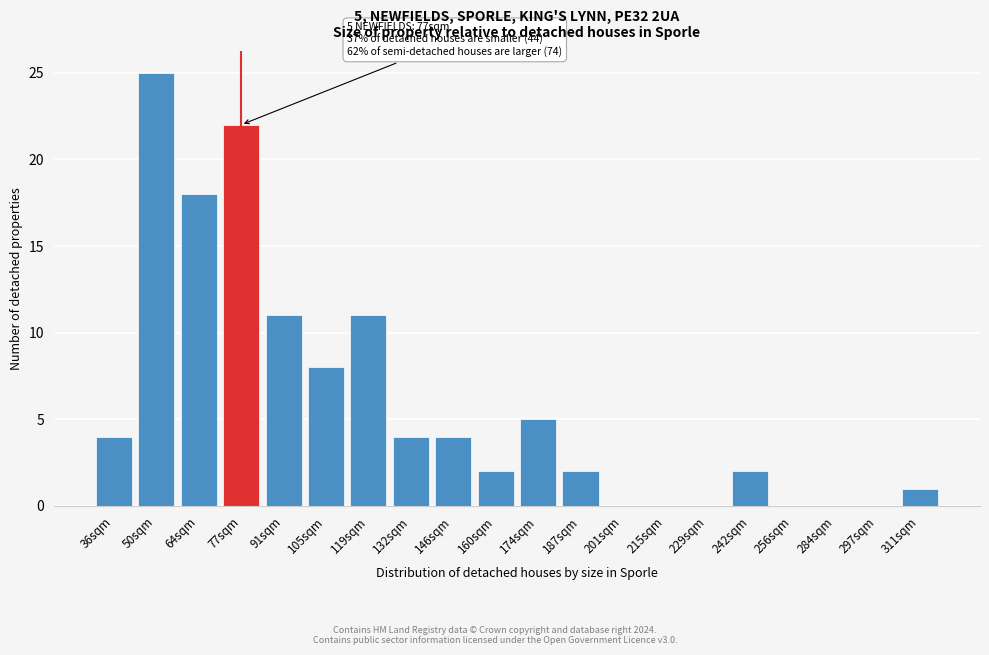

Reading right to left, transcribe all the data shown in this chart.

311sqm=1	297sqm=0	284sqm=0	256sqm=0	242sqm=2	229sqm=0	215sqm=0	201sqm=0	187sqm=2	174sqm=5	160sqm=2	146sqm=4	132sqm=4	119sqm=11	105sqm=8	91sqm=11	77sqm=22	64sqm=18	50sqm=25	36sqm=4